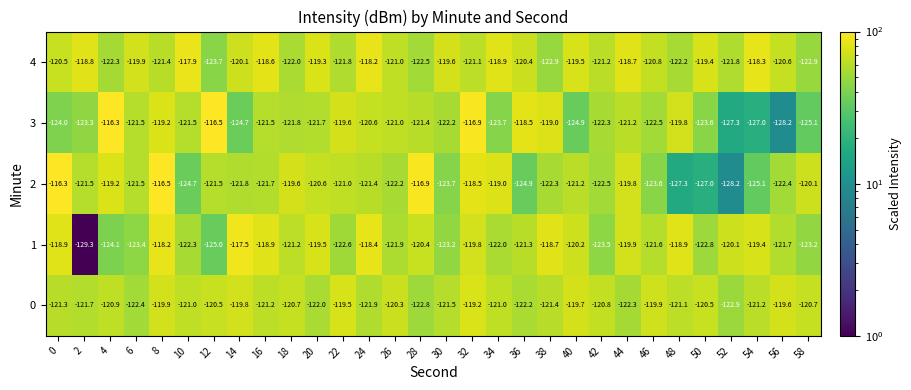

Rank the series at 10 from highest to lowest value.

4, 0, 3, 1, 2